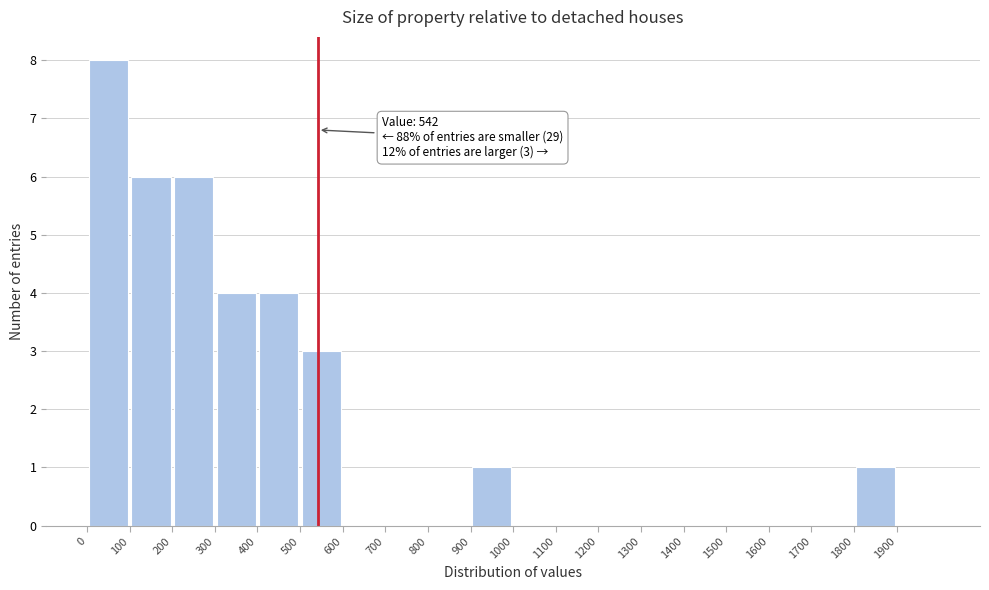

Which range on the x-axis has the tallest bar?

0 to 100